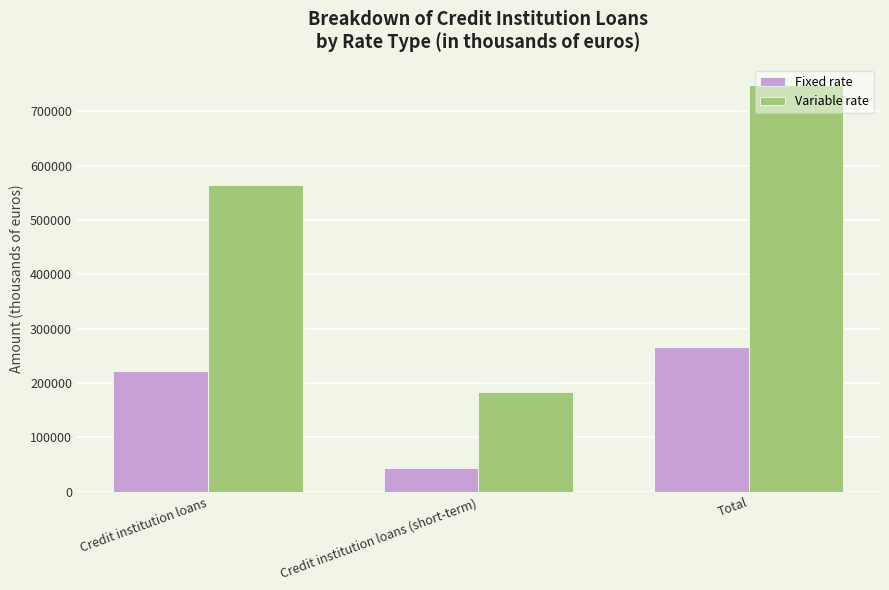

Reading right to left, transcribe all the data shown in this chart.

Fixed rate: Total=265994	Credit institution loans (short-term)=43891	Credit institution loans=222103
Variable rate: Total=747805	Credit institution loans (short-term)=183726	Credit institution loans=564079